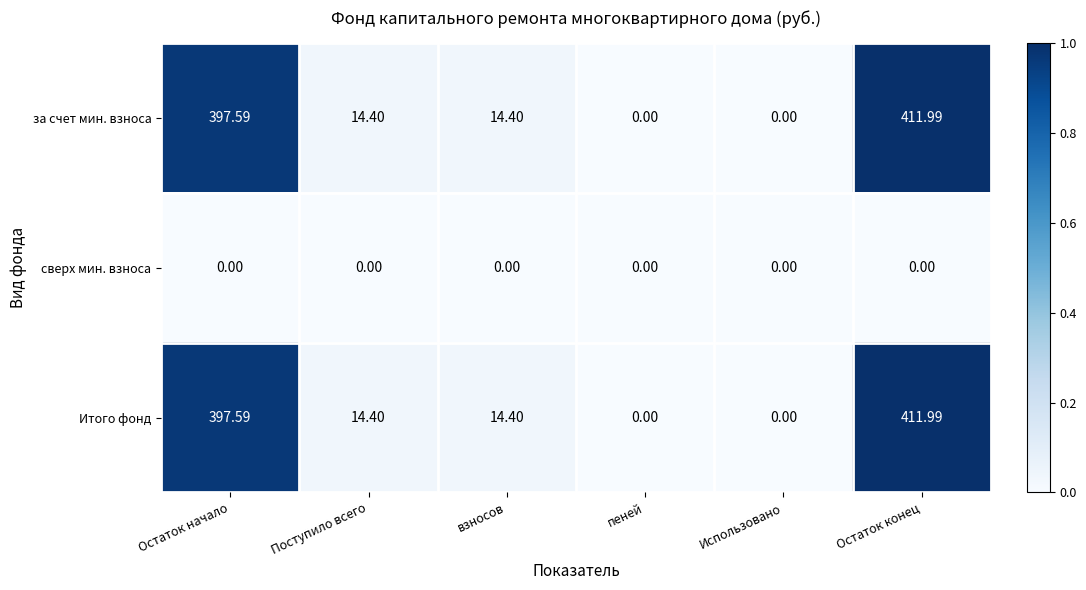

At which category is the sum across all series the highest?

Остаток конец